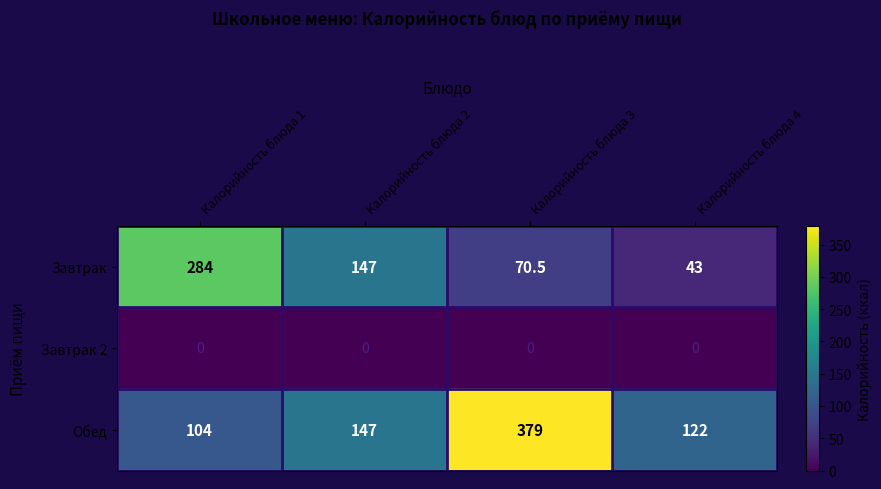

Which category has the lowest value in the Обед series?

Калорийность блюда 1